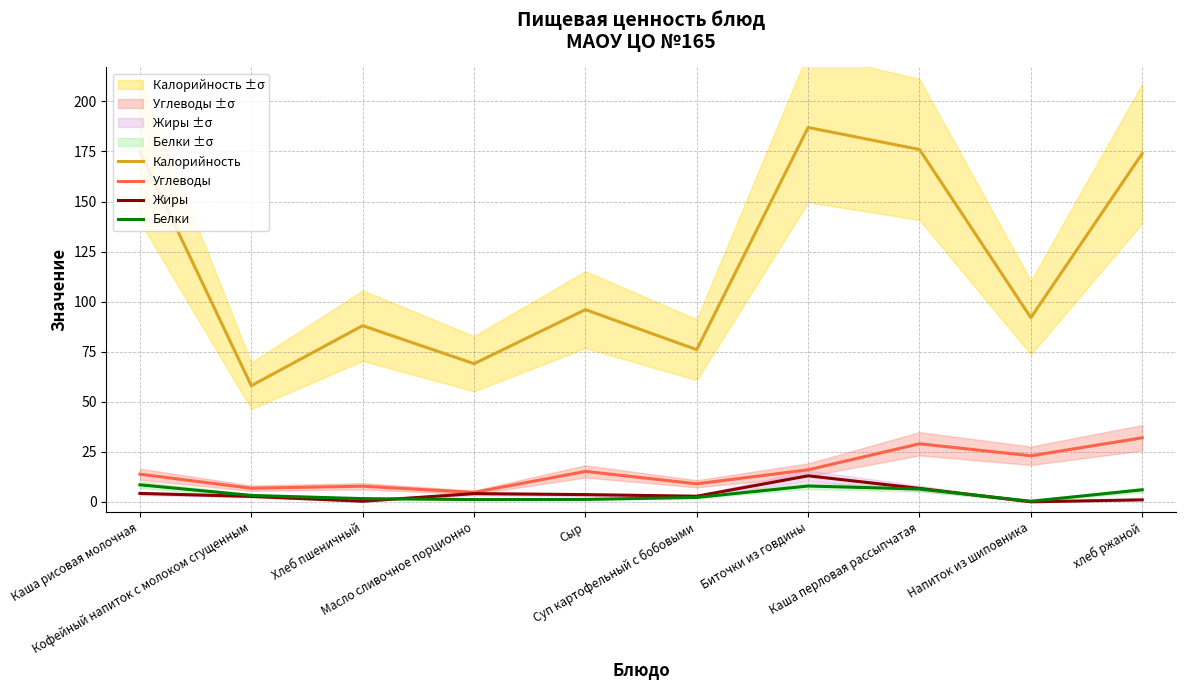

Reading left to right, extract all data points from this chart.

Калорийность: Каша рисовая молочная=175.0	Кофейный напиток с молоком сгущенным=58.0	Хлеб пшеничный=88.0	Масло сливочное порционно=69.0	Сыр=96.0	Суп картофельный с бобовыми=76.0	Биточки из говдины=187.0	Каша перловая рассыпчатая=176.0	Напиток из шиповника=92.0	хлеб ржаной=174.0
Углеводы: Каша рисовая молочная=13.8	Кофейный напиток с молоком сгущенным=6.8	Хлеб пшеничный=7.8	Масло сливочное порционно=4.7	Сыр=15.2	Суп картофельный с бобовыми=9.0	Биточки из говдины=16.0	Каша перловая рассыпчатая=29.0	Напиток из шиповника=23.0	хлеб ржаной=32.0
Жиры: Каша рисовая молочная=4.2	Кофейный напиток с молоком сгущенным=2.7	Хлеб пшеничный=0.3	Масло сливочное порционно=4.1	Сыр=3.6	Суп картофельный с бобовыми=2.8	Биточки из говдины=13.0	Каша перловая рассыпчатая=6.7	Напиток из шиповника=0.0	хлеб ржаной=1.0
Белки: Каша рисовая молочная=8.5	Кофейный напиток с молоком сгущенным=3.2	Хлеб пшеничный=1.6	Масло сливочное порционно=1.1	Сыр=1.2	Суп картофельный с бобовыми=2.2	Биточки из говдины=7.9	Каша перловая рассыпчатая=6.4	Напиток из шиповника=0.3	хлеб ржаной=6.0